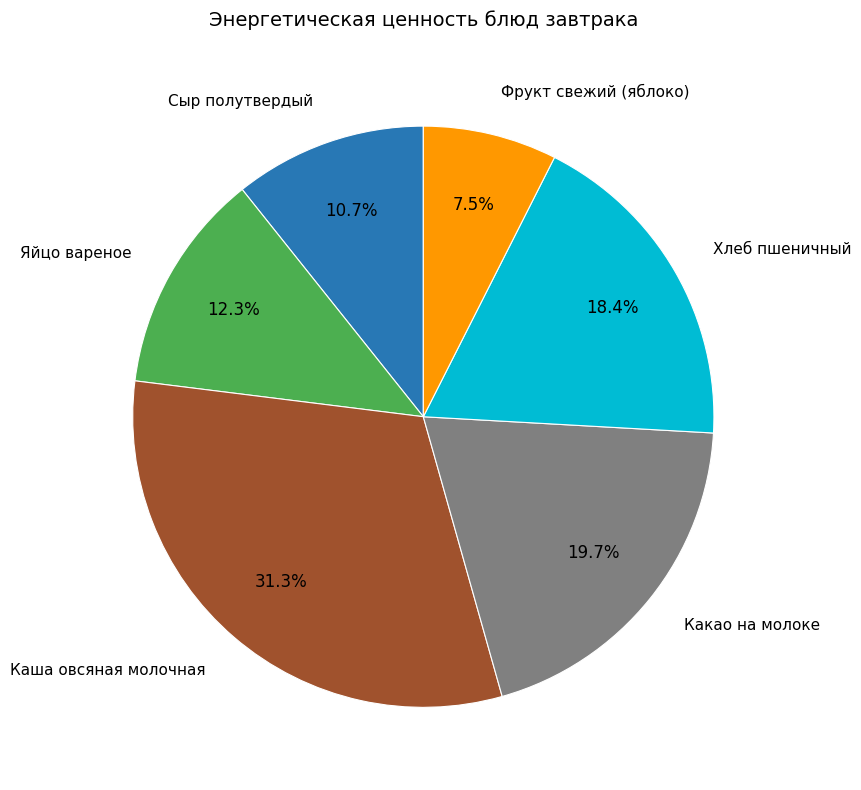

To the nearest percent, what is the difference between the largest and smallest slice percentages?

24%